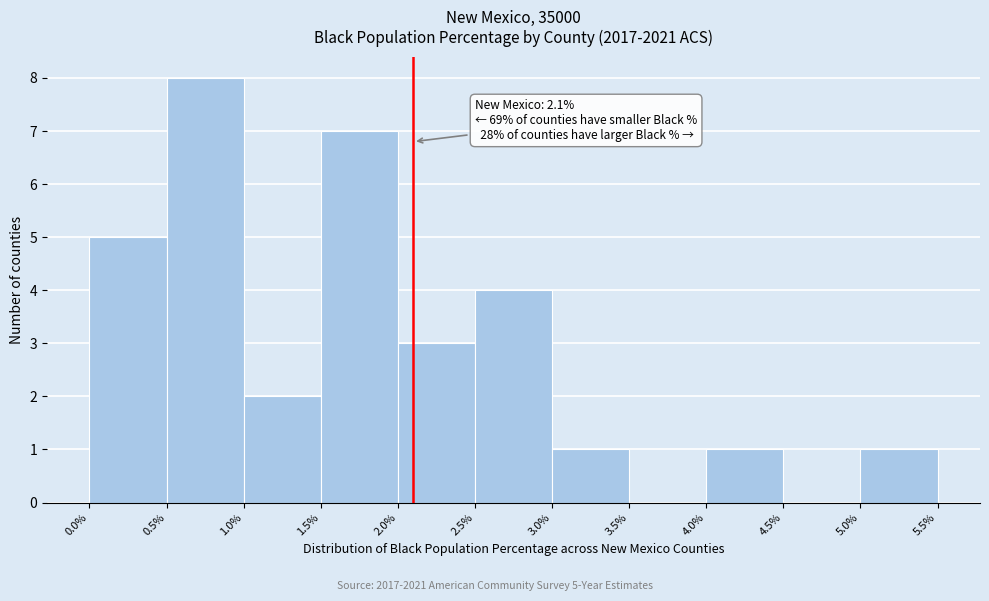

Which range on the x-axis has the tallest bar?

0.5% to 1.0%